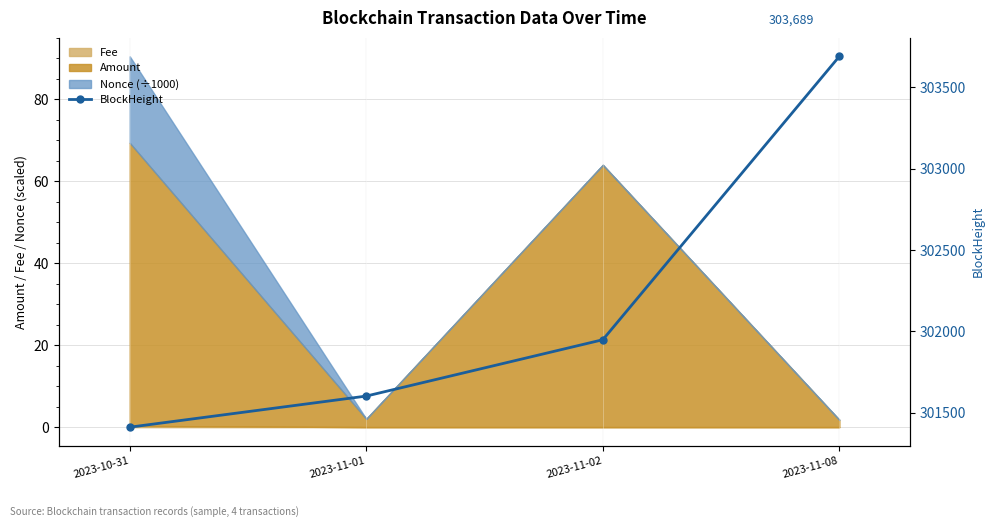

What position from the right is 2023-11-02?

2